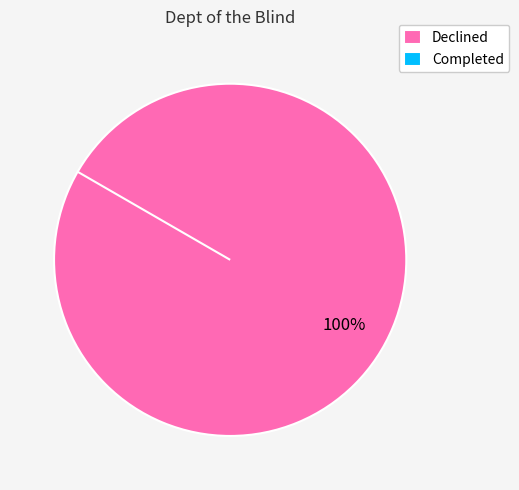

Is there a majority slice in this chart?

Yes